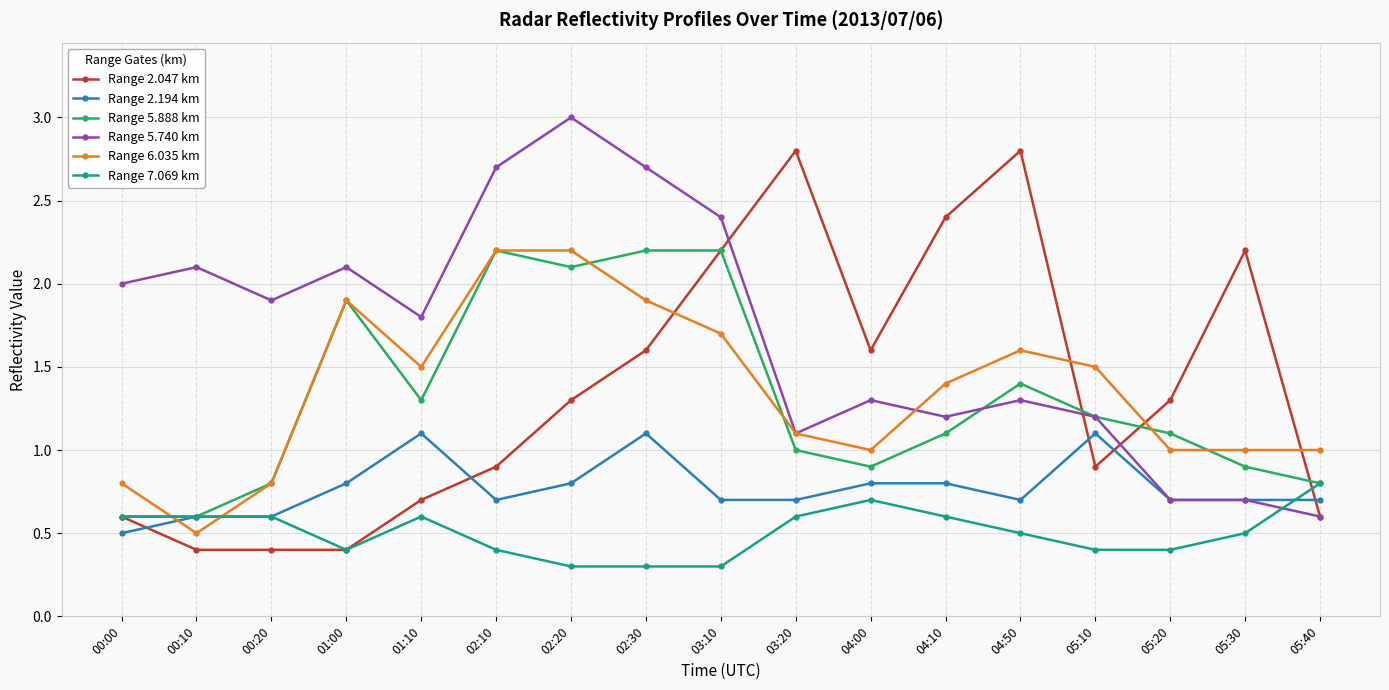

At how many categories does at least one series exceed 0?

17